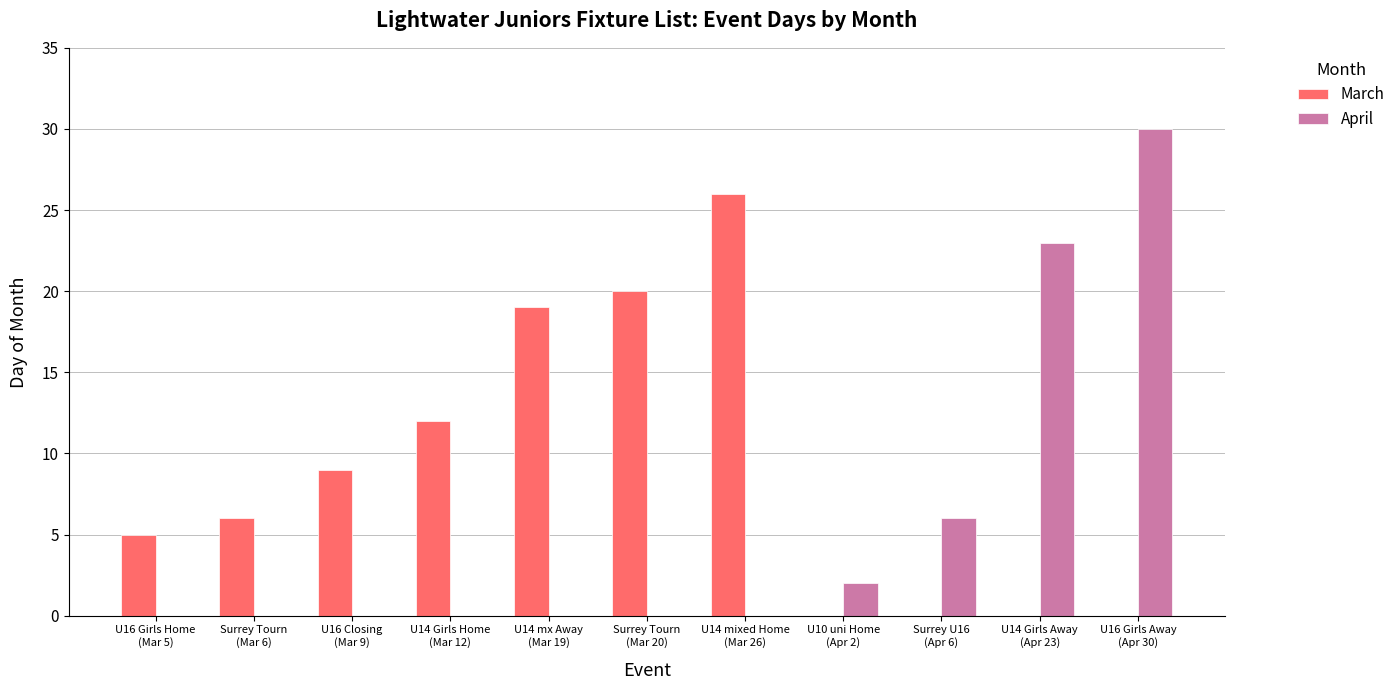

Which series has the largest total across all categories?

March